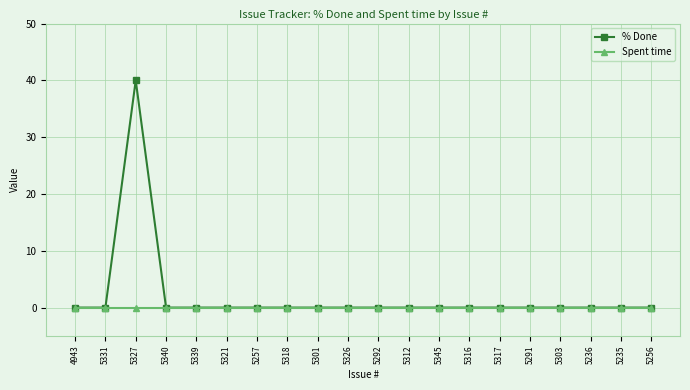

True or false: % Done has a value of 0 at 5316.

True